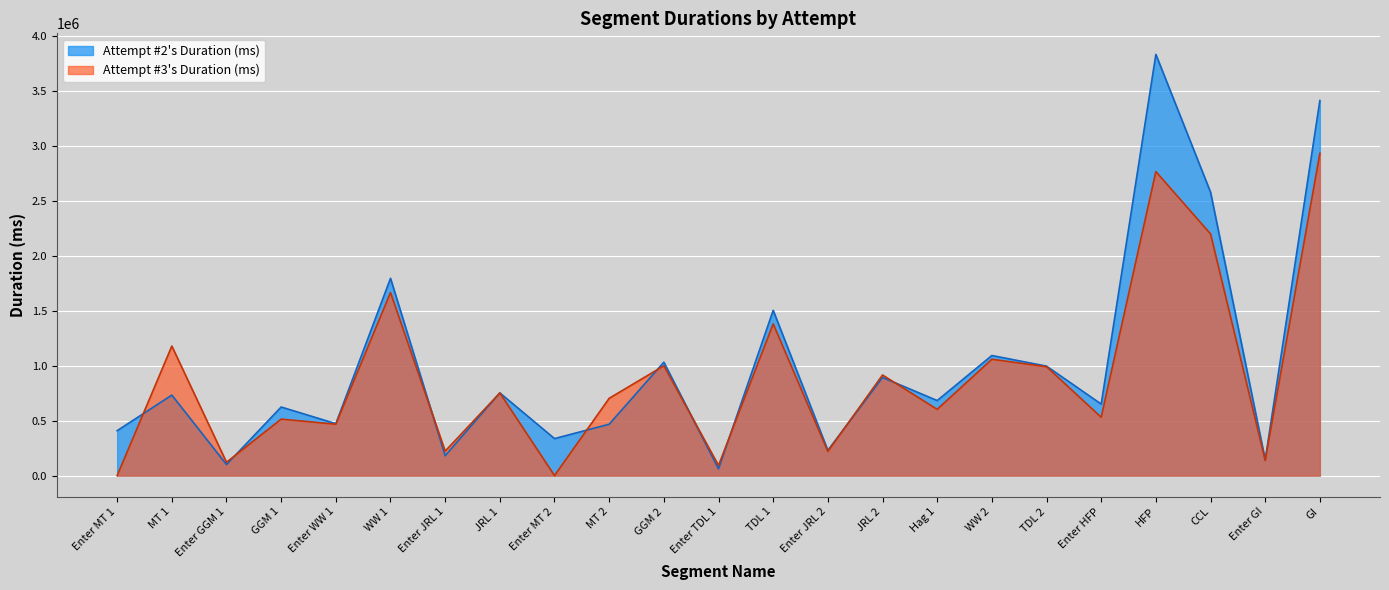

Reading left to right, list all the values displayed in this chart.

Attempt #2's Duration (ms): Enter MT 1=408418	MT 1=731894	Enter GGM 1=100784	GGM 1=623541	Enter WW 1=472180	WW 1=1793346	Enter JRL 1=180917	JRL 1=751861	Enter MT 2=336495	MT 2=467088	GGM 2=1031155	Enter TDL 1=61211	TDL 1=1502231	Enter JRL 2=229482	JRL 2=892180	Hag 1=682331	WW 2=1091776	TDL 2=995227	Enter HFP=650222	HFP=3829269	CCL=2576611	Enter GI=142620	GI=3409860
Attempt #3's Duration (ms): Enter MT 1=0	MT 1=1177964	Enter GGM 1=121168	GGM 1=513536	Enter WW 1=467096	WW 1=1663915	Enter JRL 1=222623	JRL 1=751364	Enter MT 2=0	MT 2=702690	GGM 2=998159	Enter TDL 1=92518	TDL 1=1379437	Enter JRL 2=219577	JRL 2=914711	Hag 1=602171	WW 2=1057734	TDL 2=989832	Enter HFP=530452	HFP=2763752	CCL=2196944	Enter GI=138123	GI=2930272